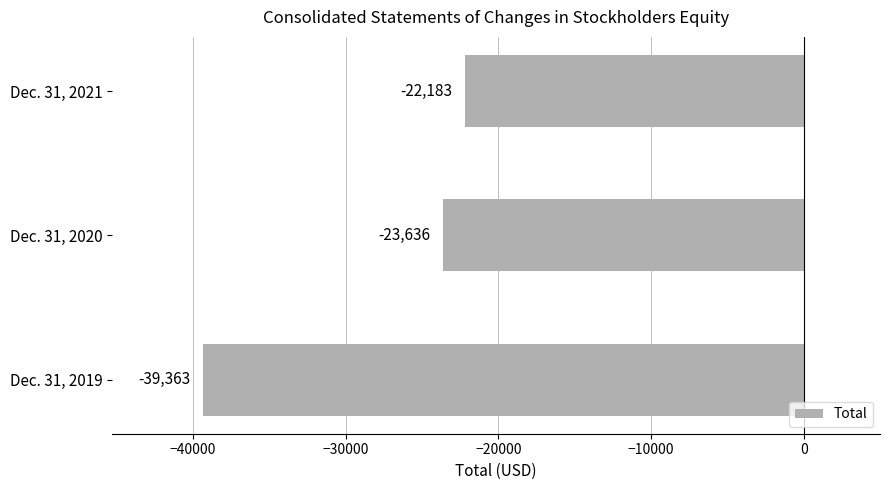

Count the number of categories in the chart.

3